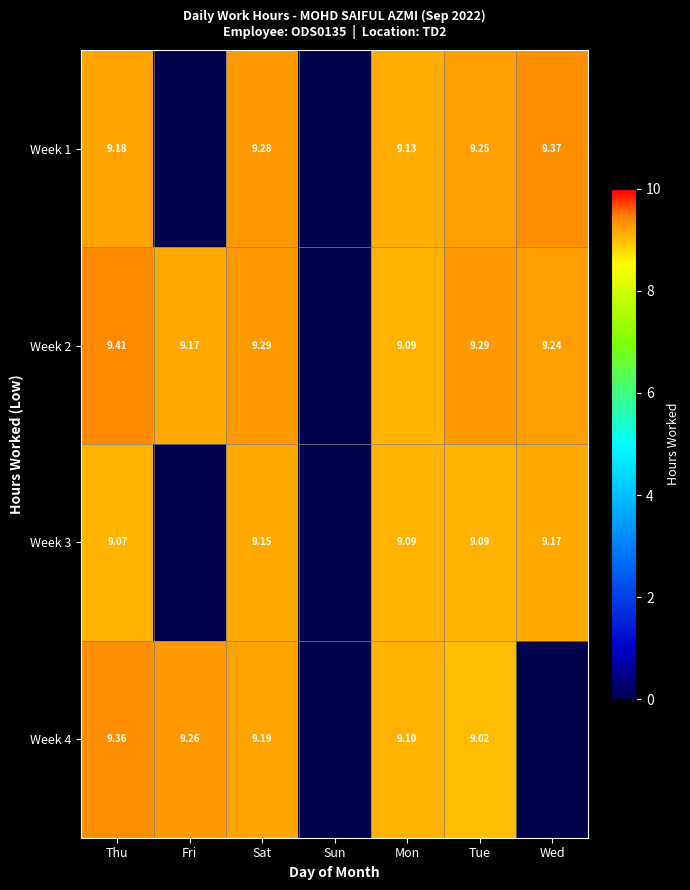

At how many categories does at least one series exceed 5?

6